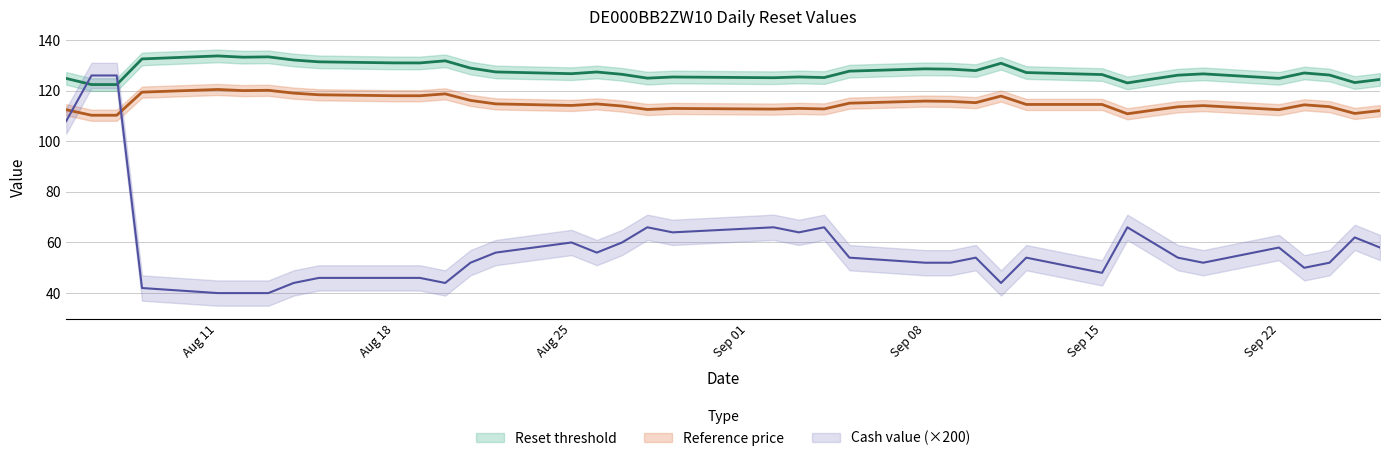

Is the value of Reference price at 2025-09-23 greater than the value of Cash value at 2025-08-29?

Yes